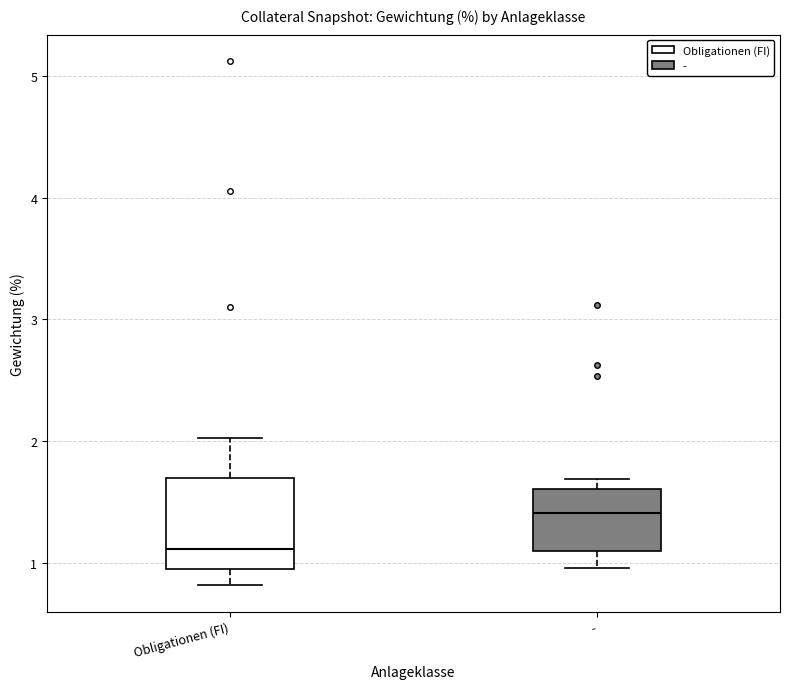

Reading left to right, read every box against the y-axis: the position of its median line, the range the box covers, and the ends of its whiskers. The values are not printed on the chart, so give them approximately, as read against the axis.

Obligationen (FI): median 1.1, box 1.0 to 1.7, whiskers 0.8 to 2.0
-: median 1.4, box 1.1 to 1.6, whiskers 1.0 to 1.7